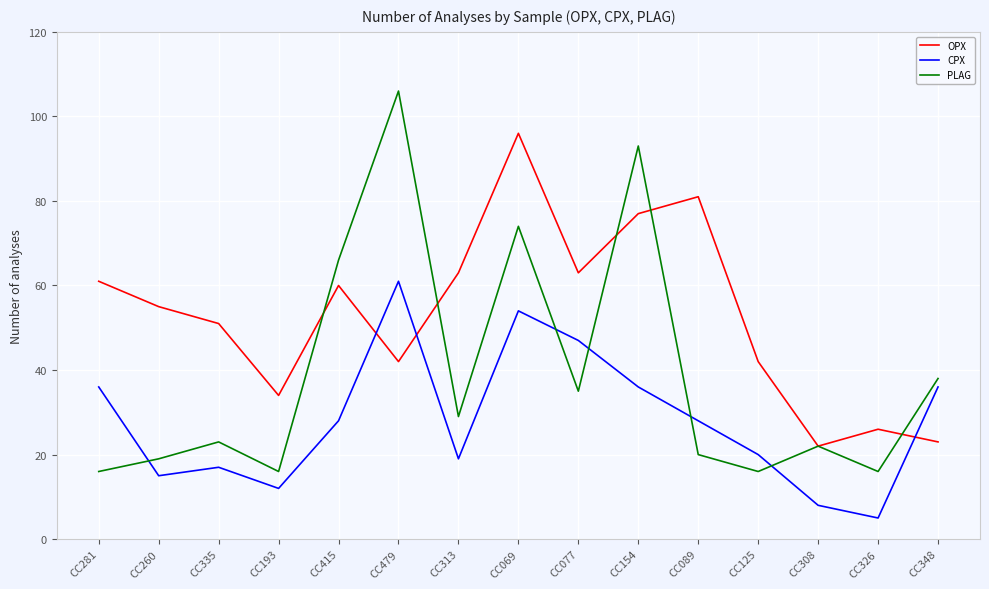

What is the difference between the highest and lowest values at CC069?

42